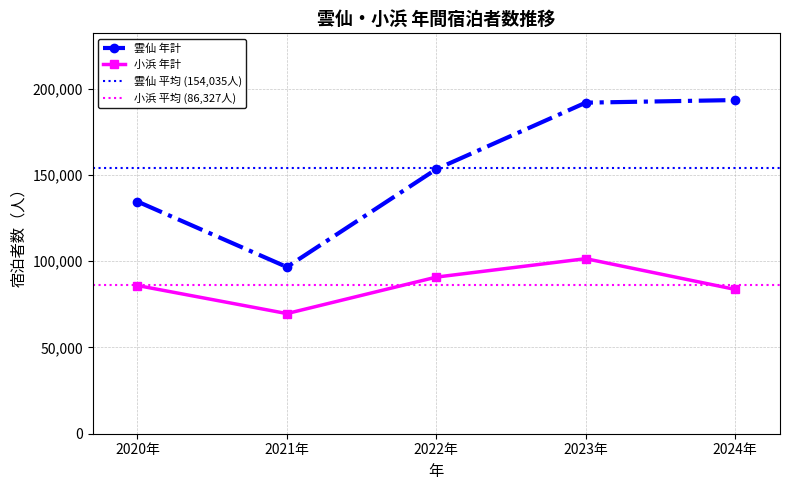

What is the highest value of the 雲仙 年計 series?

193484